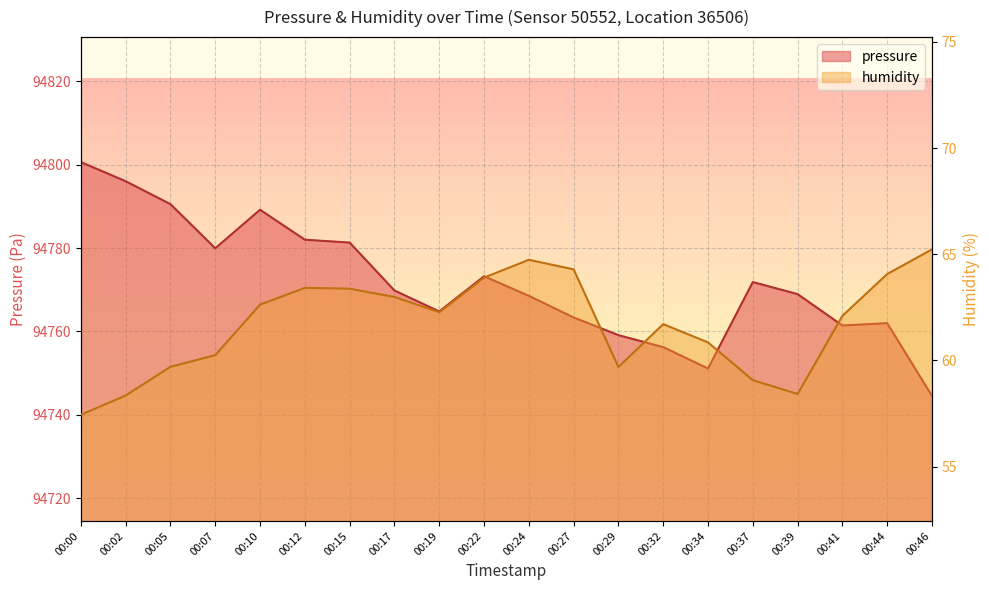

Which category has the lowest value in the pressure series?

00:46